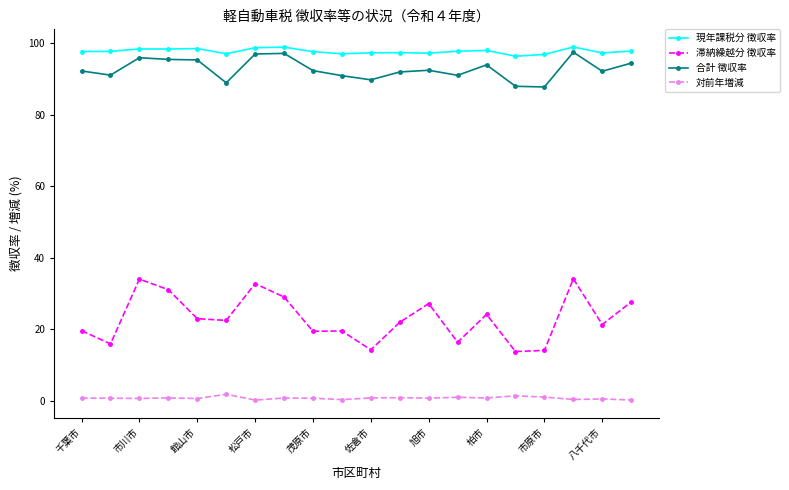

In 現年課税分 徴収率, how many points are higher than both neighbors (excluding endpoints)?

6